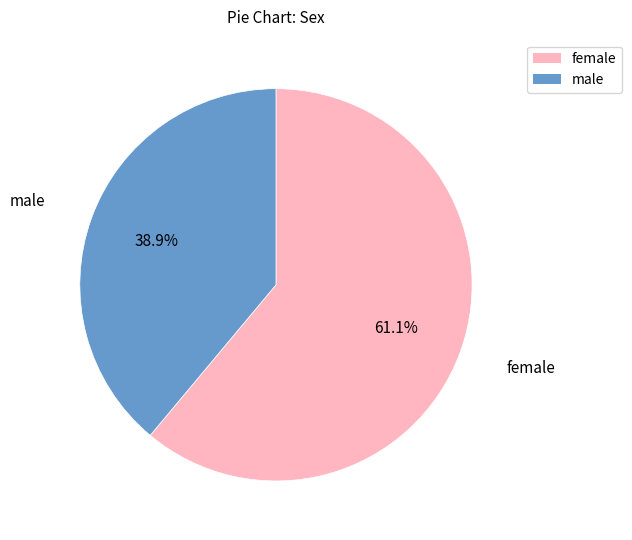

Which category has the biggest portion of the pie?

female